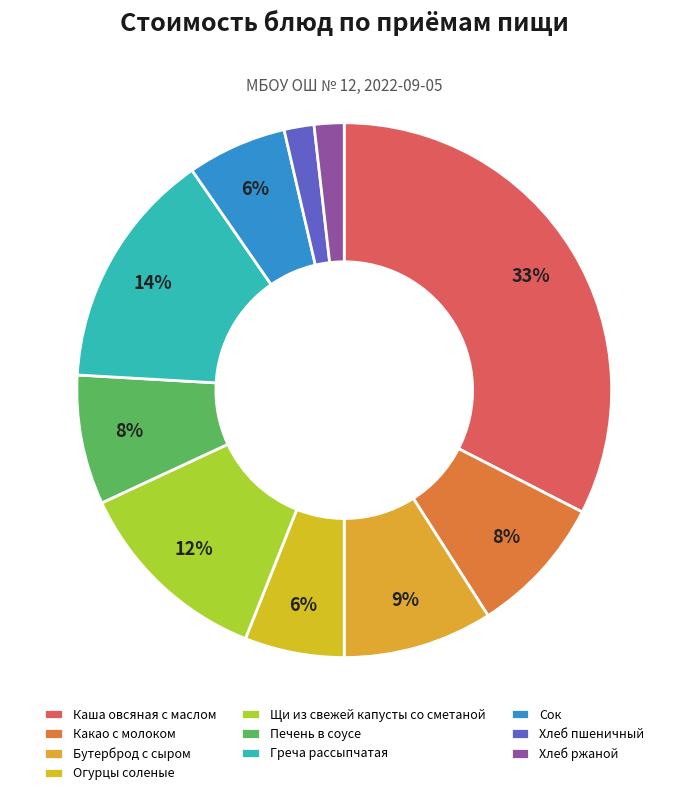

How many slices are in this pie chart?

10